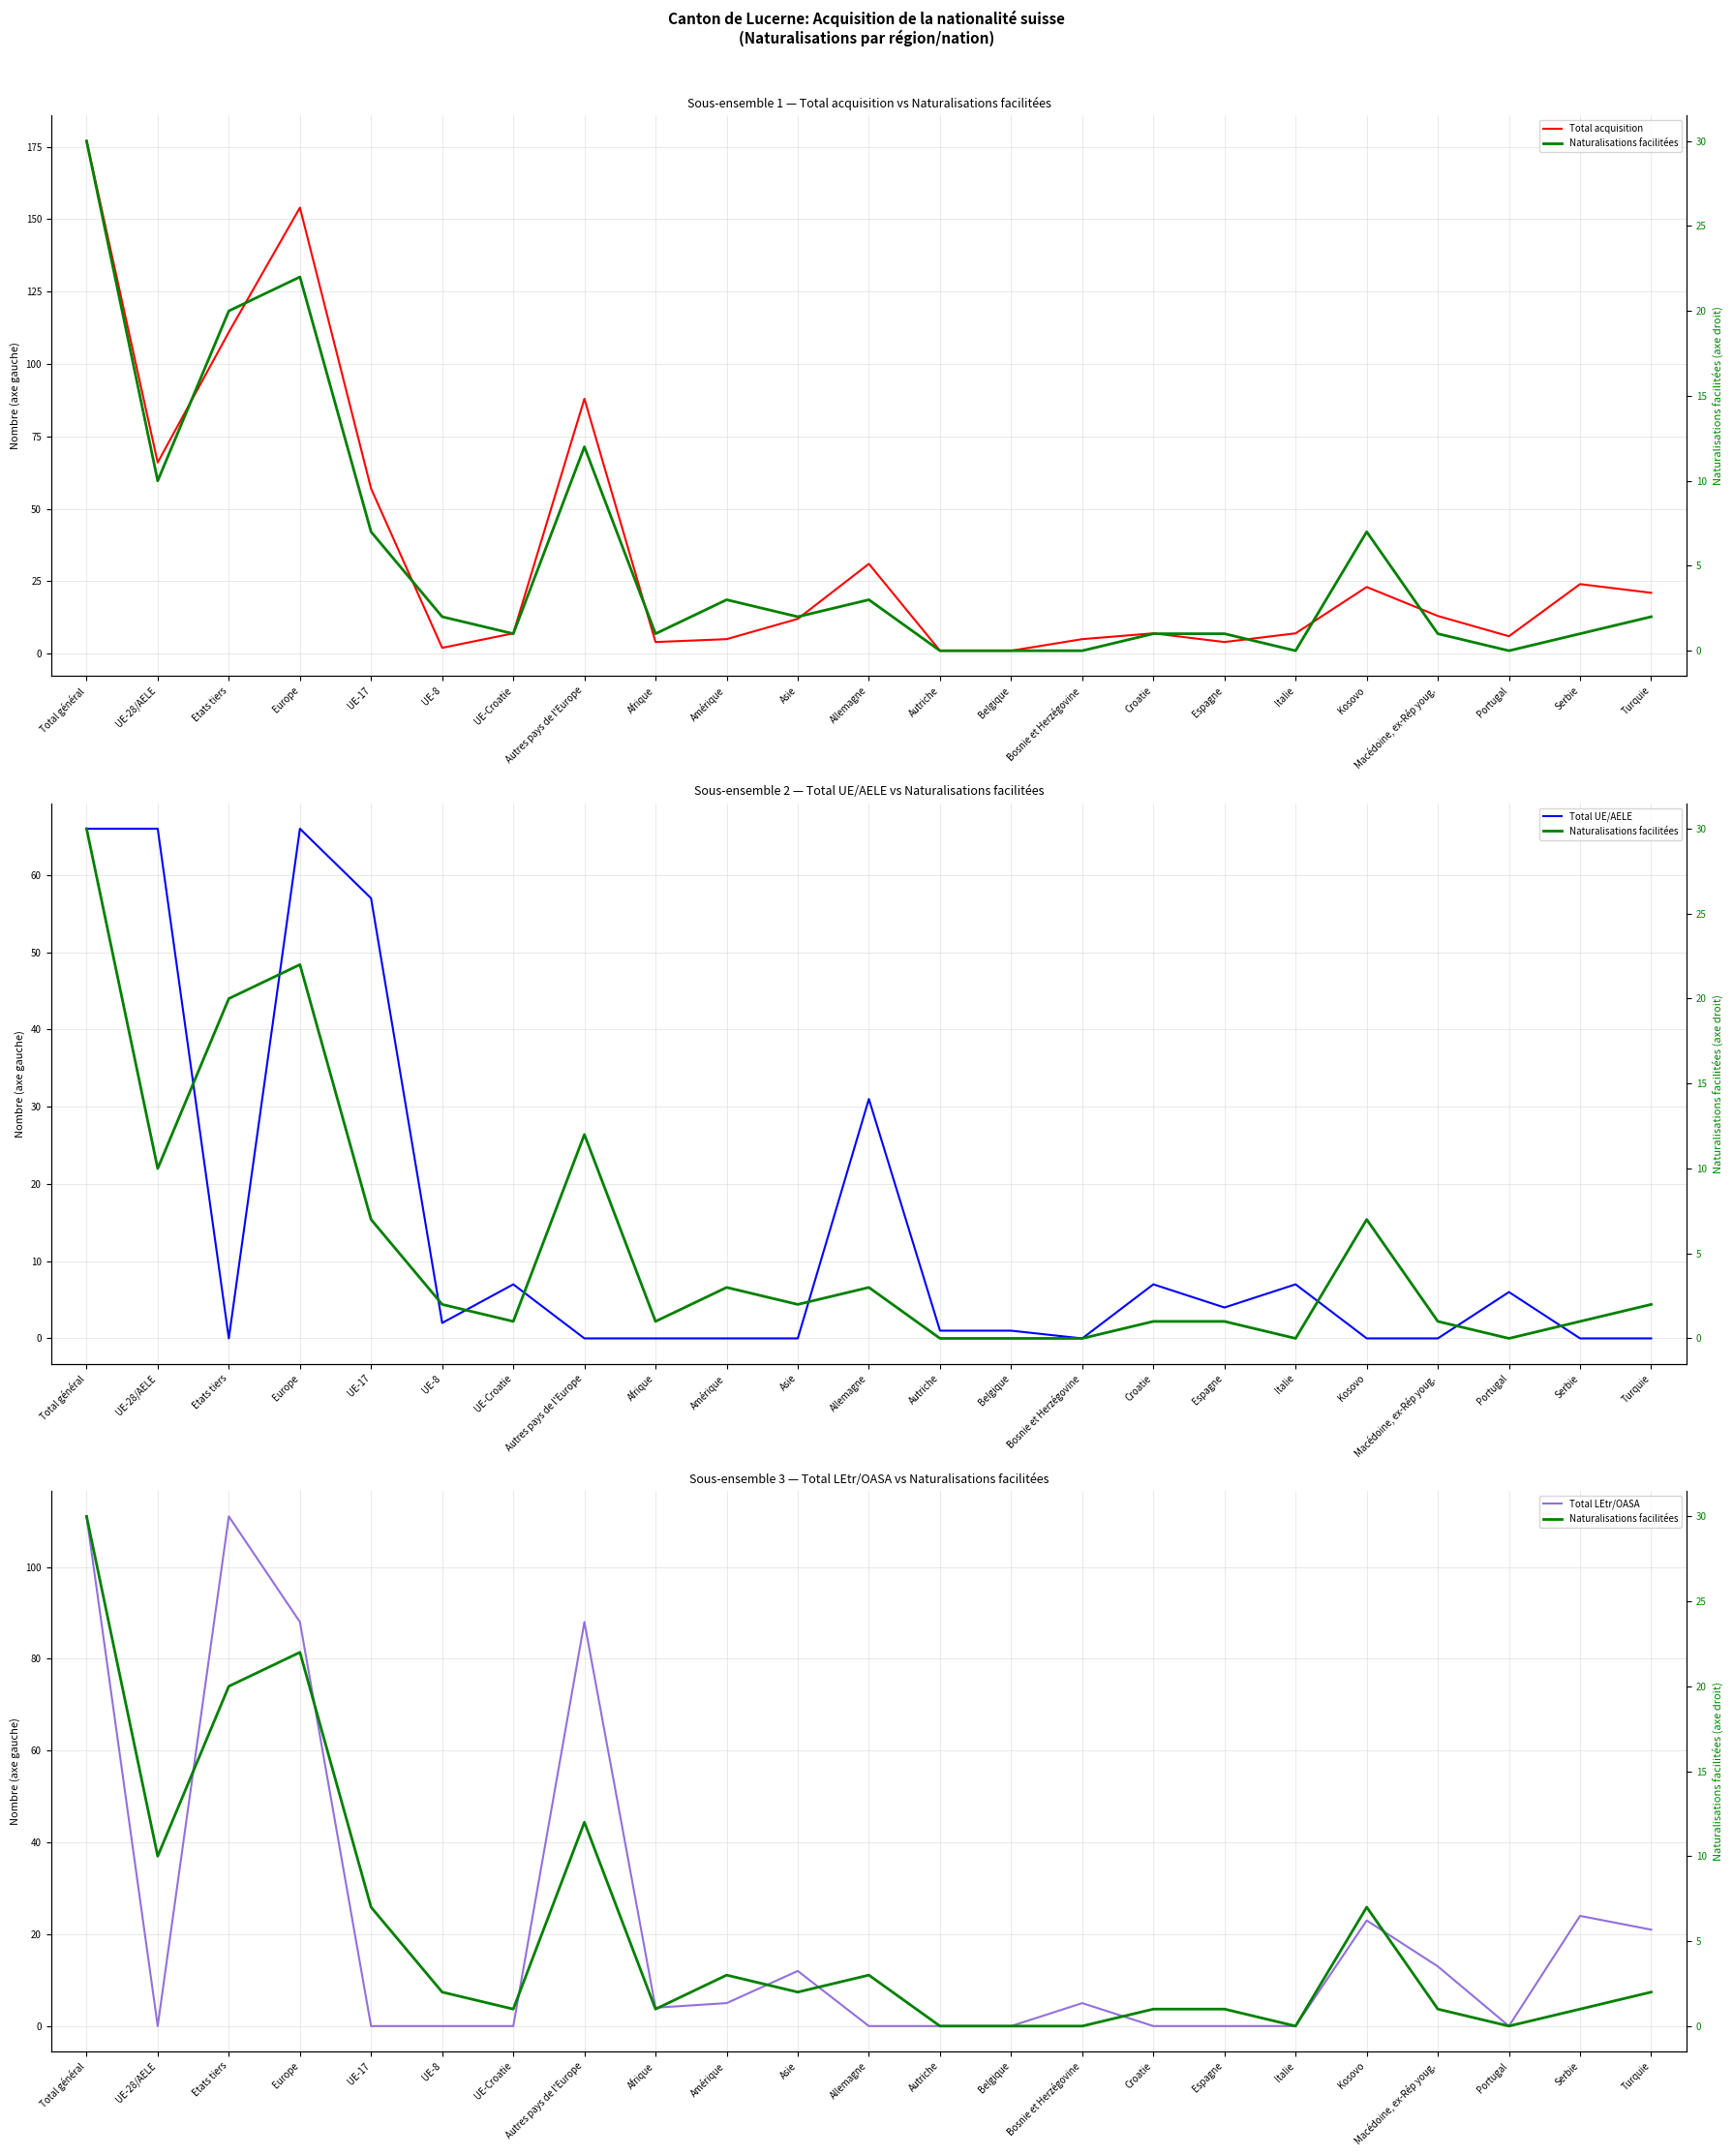

Which series has the largest total across all categories?

Total acquisition